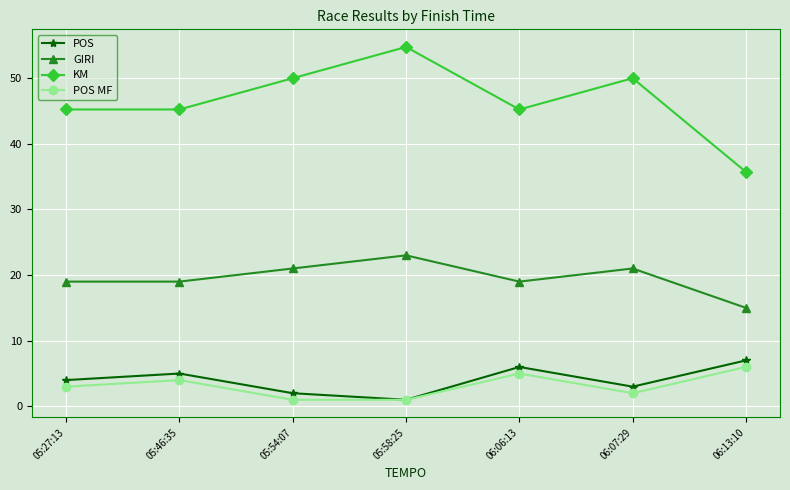

True or false: KM and GIRI intersect in this chart.

False